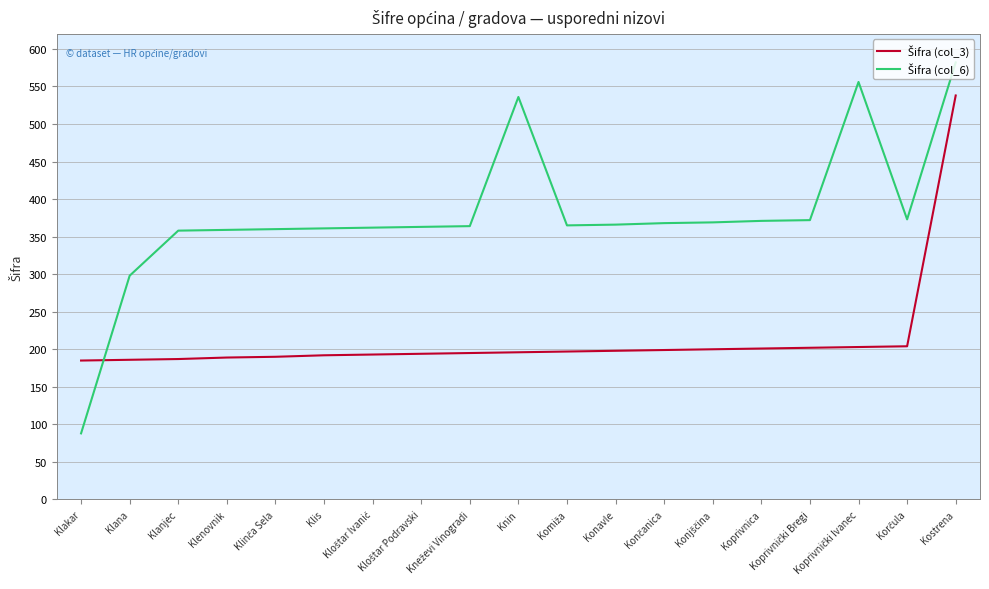

What is the difference between the second highest and second lowest values in the Šifra (col_3) series?

18